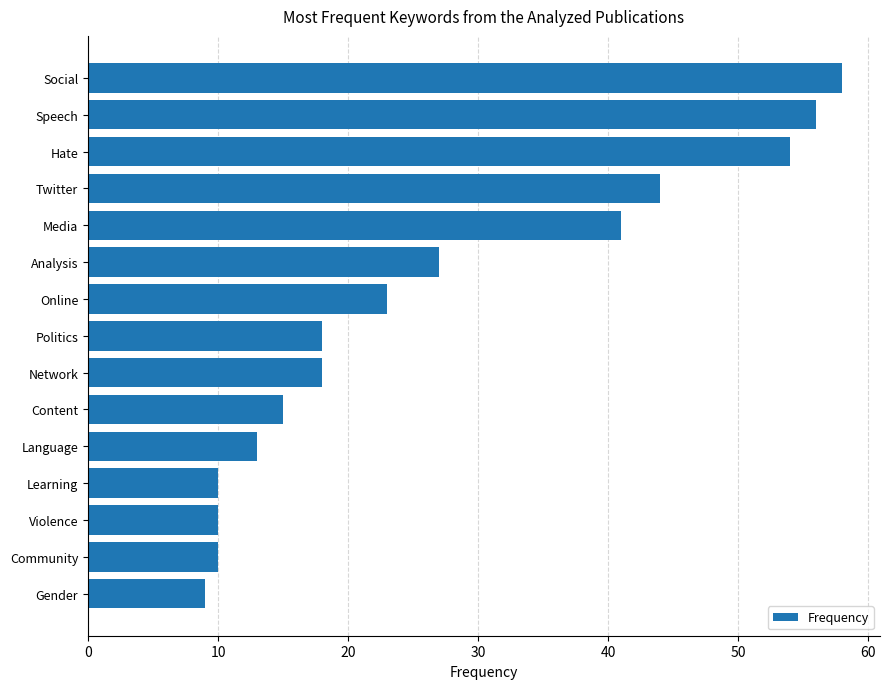

Is it true that the value at Politics is 18?

True